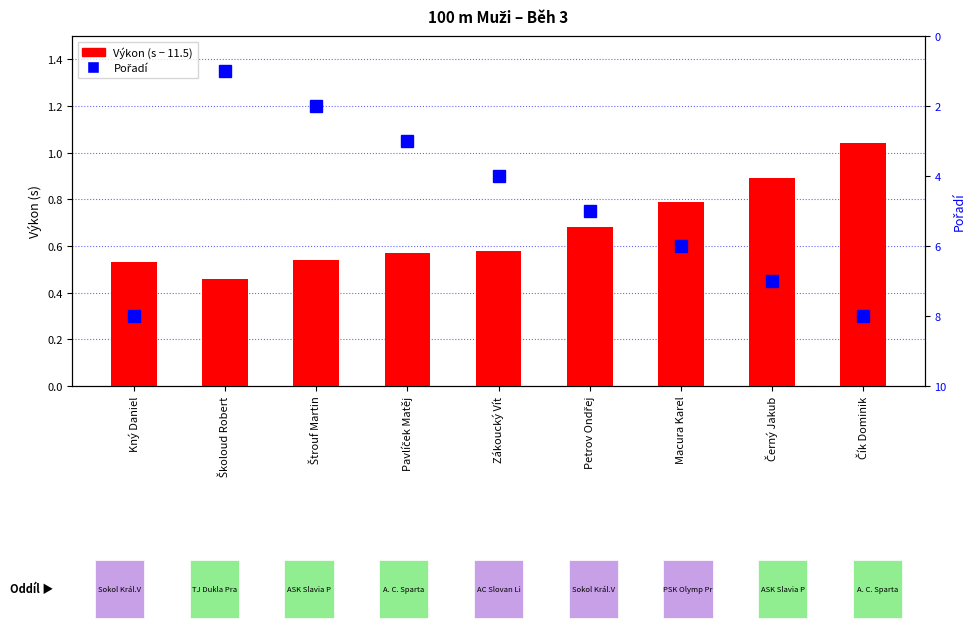

Count the number of categories in the chart.

9